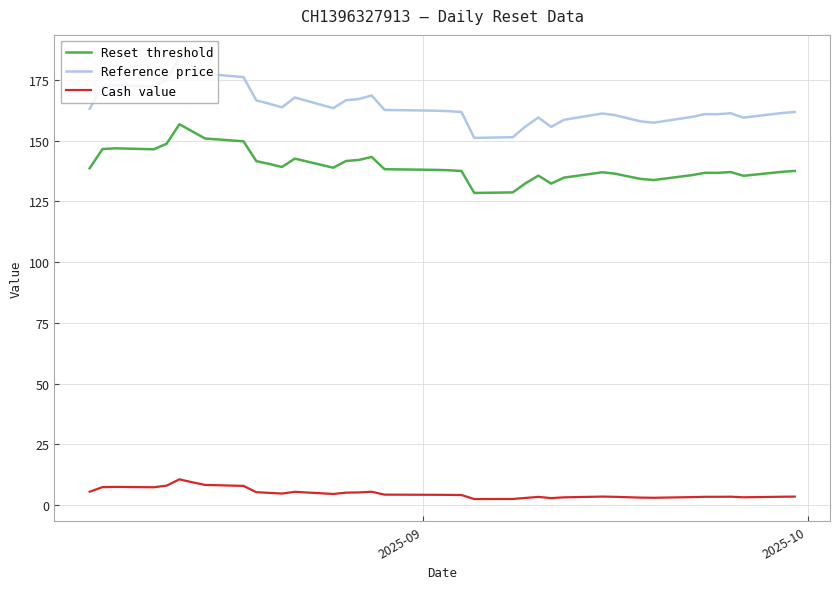

Which series has the largest range (max minus min)?

Reference price